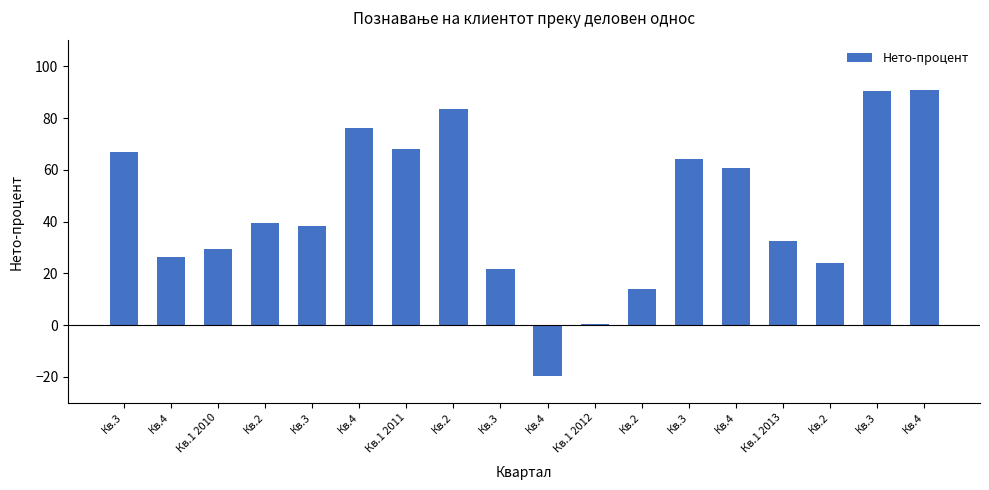

How many bars are there in total?

18